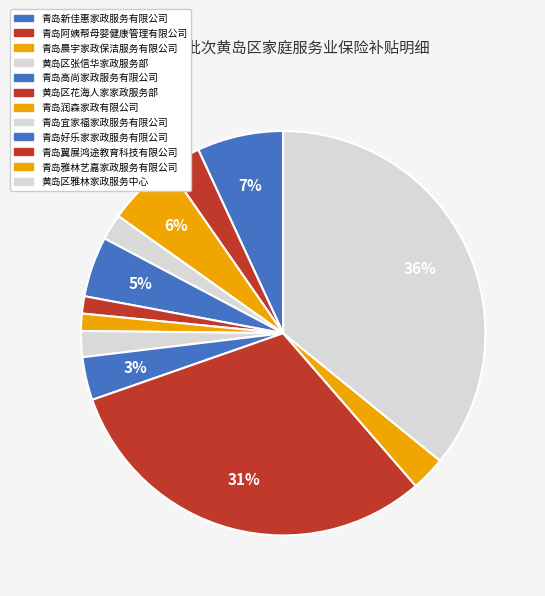

Approximately how many times larger is the value at 黄岛区雅林家政服务中心 compared to 青岛翼展鸿途教育科技有限公司?

1.2